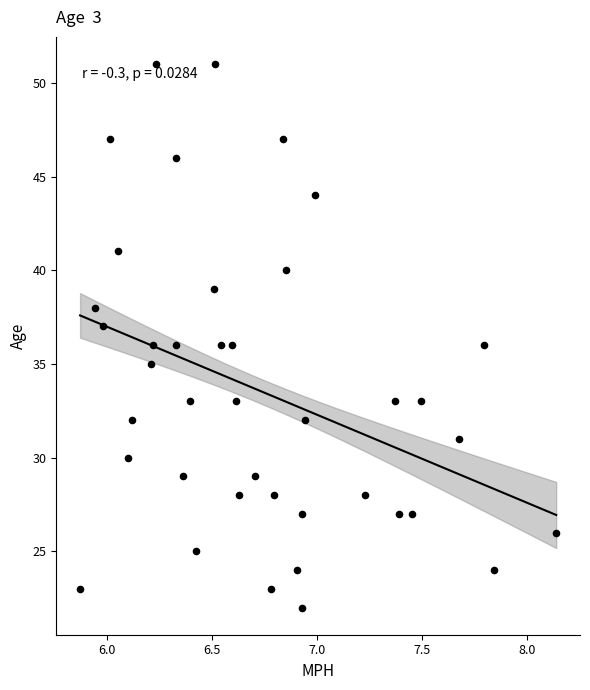

What is the range of Y values (max minus min)?

29